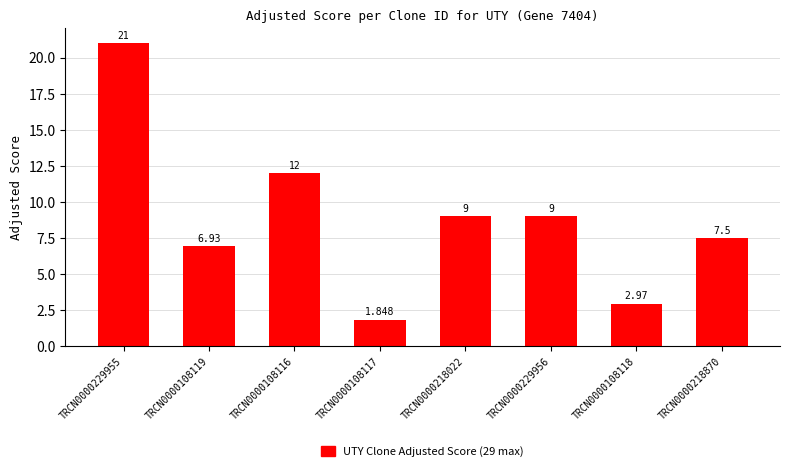

What is the minimum value shown in the chart?

1.8